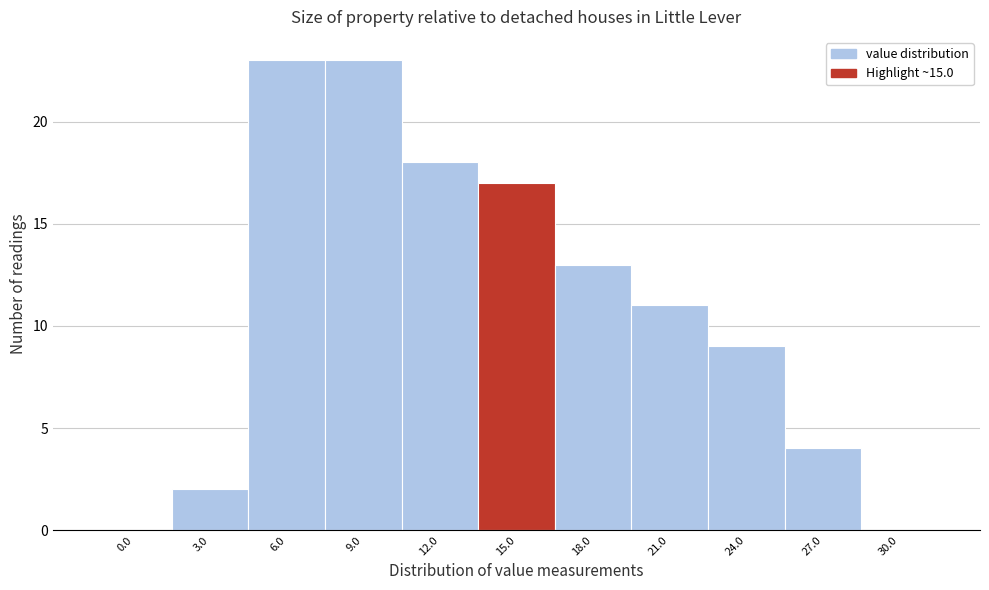

Reading left to right, transcribe all the data shown in this chart.

0.0=0	3.0=2	6.0=23	9.0=23	12.0=18	15.0=17	18.0=13	21.0=11	24.0=9	27.0=4	30.0=0